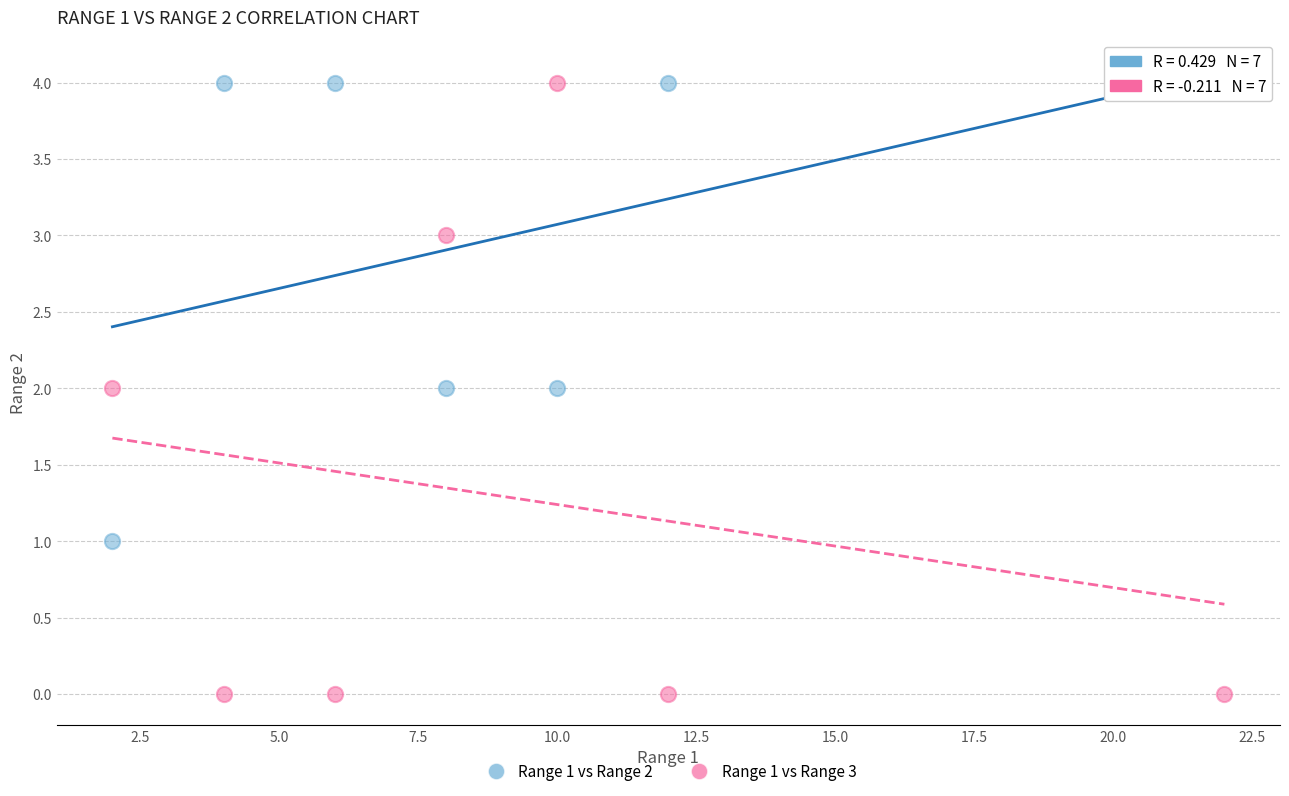

Across all data points, what is the range of X values (max minus min)?

20